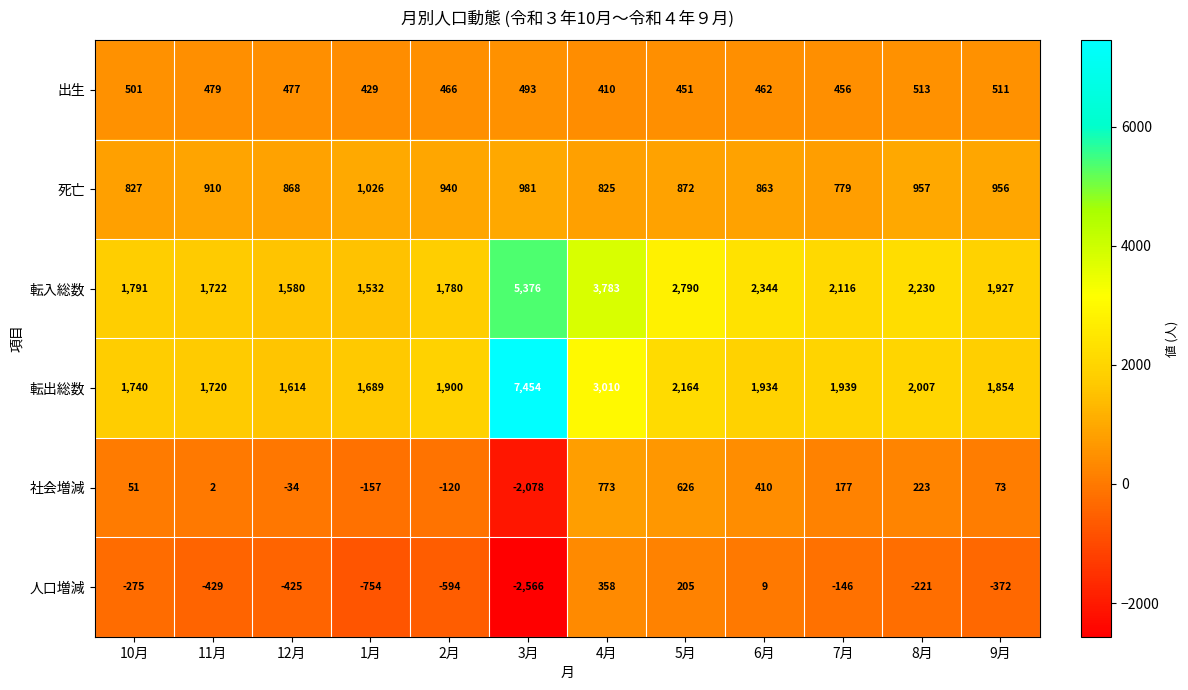

Which label corresponds to the largest value in the chart?

3月